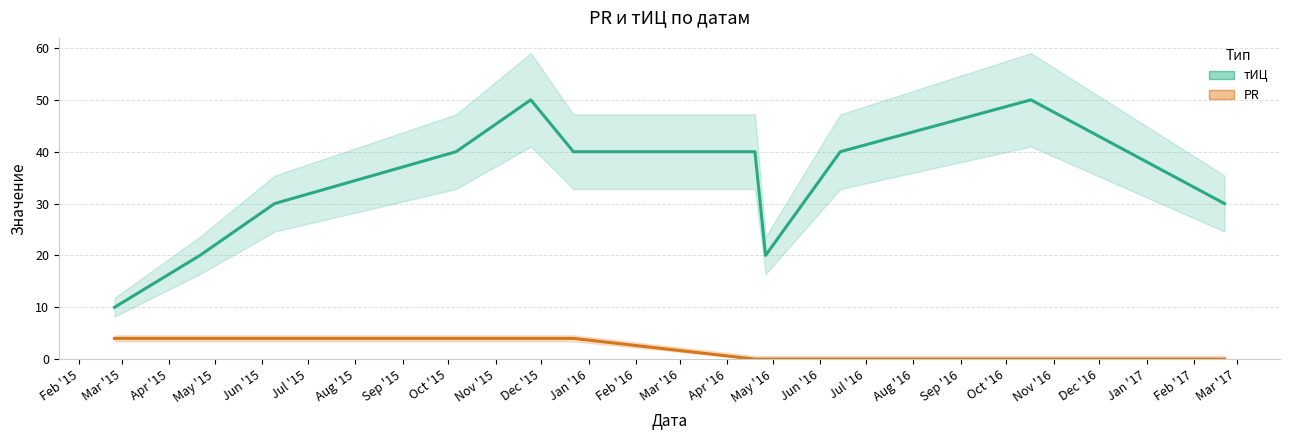

What is the average value of the PR series?

2